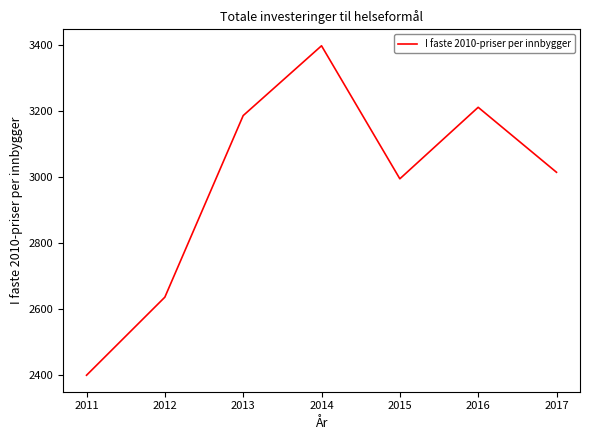

What is the change in value from 2014 to 2016?

-186.4